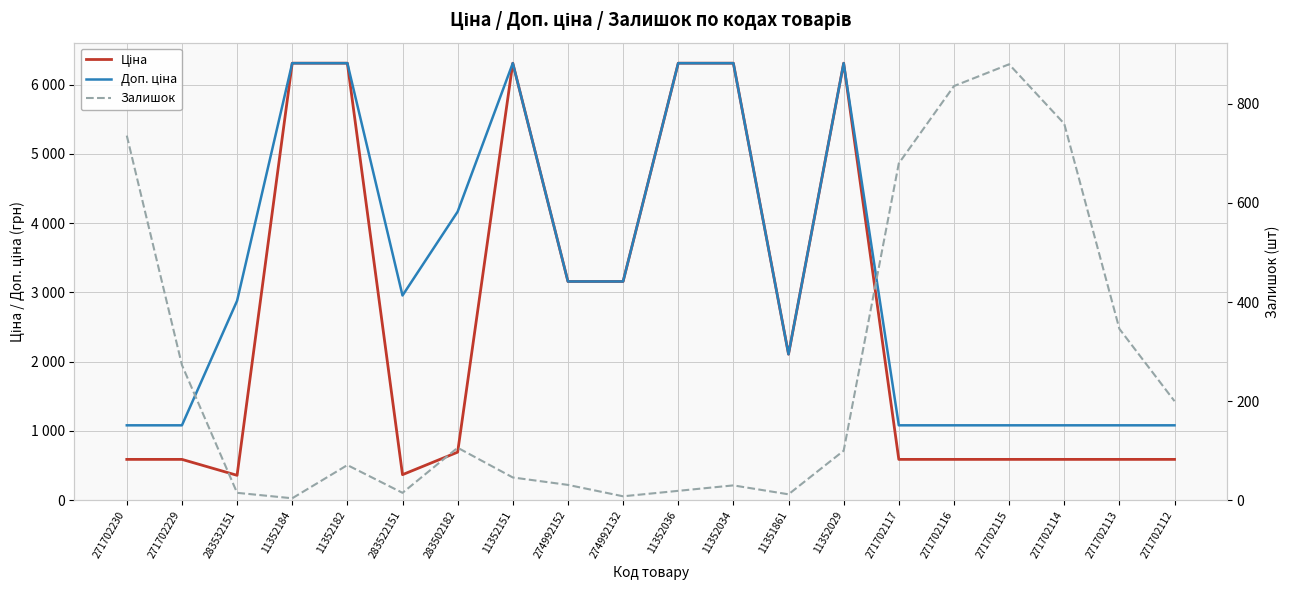

Reading right to left, transcribe all the data shown in this chart.

Ціна: 589.9	589.9	589.9	589.9	589.9	589.9	6308.8	2108.4	6308.8	6308.8	3157.9	3157.9	6308.8	694.3	369.5	6308.8	6308.8	359.9	589.9	589.9
Доп. ціна: 1081.7	1081.7	1081.7	1081.7	1081.7	1081.7	6308.8	2108.0	6308.8	6308.8	3158.0	3158.0	6308.8	4165.6	2955.8	6308.8	6308.8	2878.8	1081.7	1081.7
Залишок: 200.0	346.0	760.0	880.0	836.0	680.0	100.0	12.0	30.0	19.0	8.0	31.0	46.0	106.0	15.0	71.0	4.0	15.0	273.0	736.0